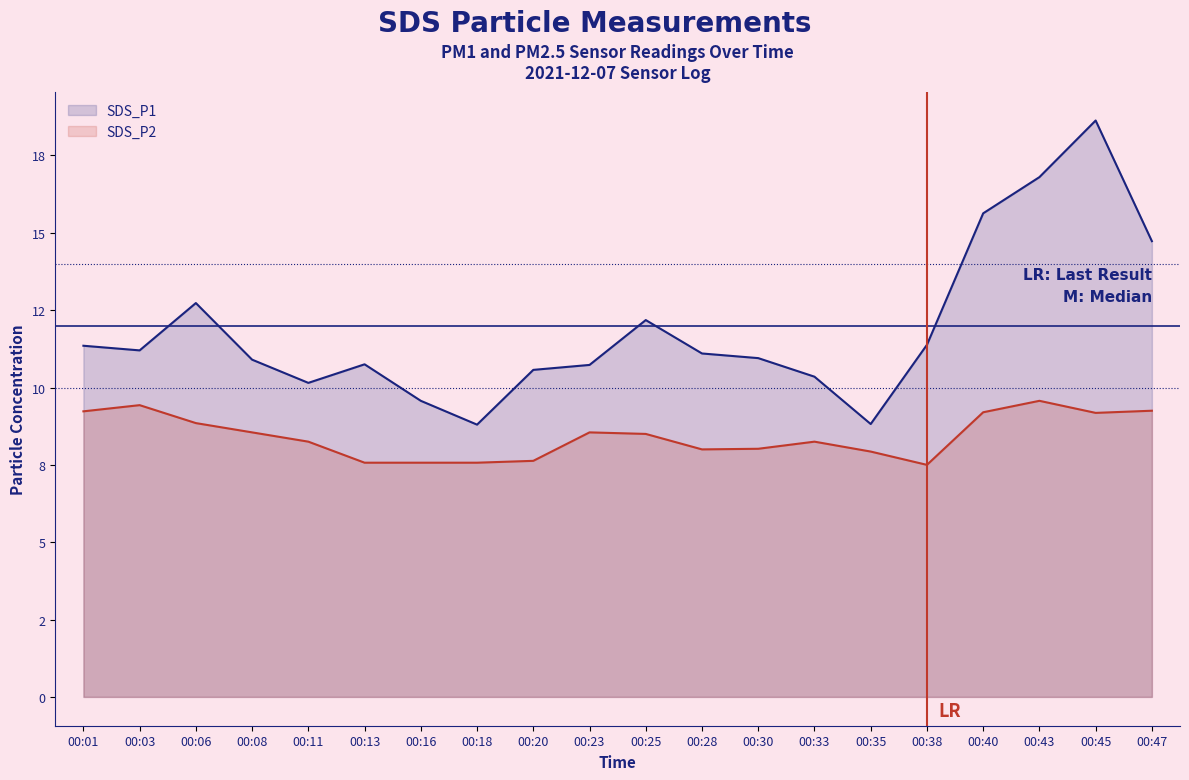

Where is the first local minimum for SDS_P1?

00:03